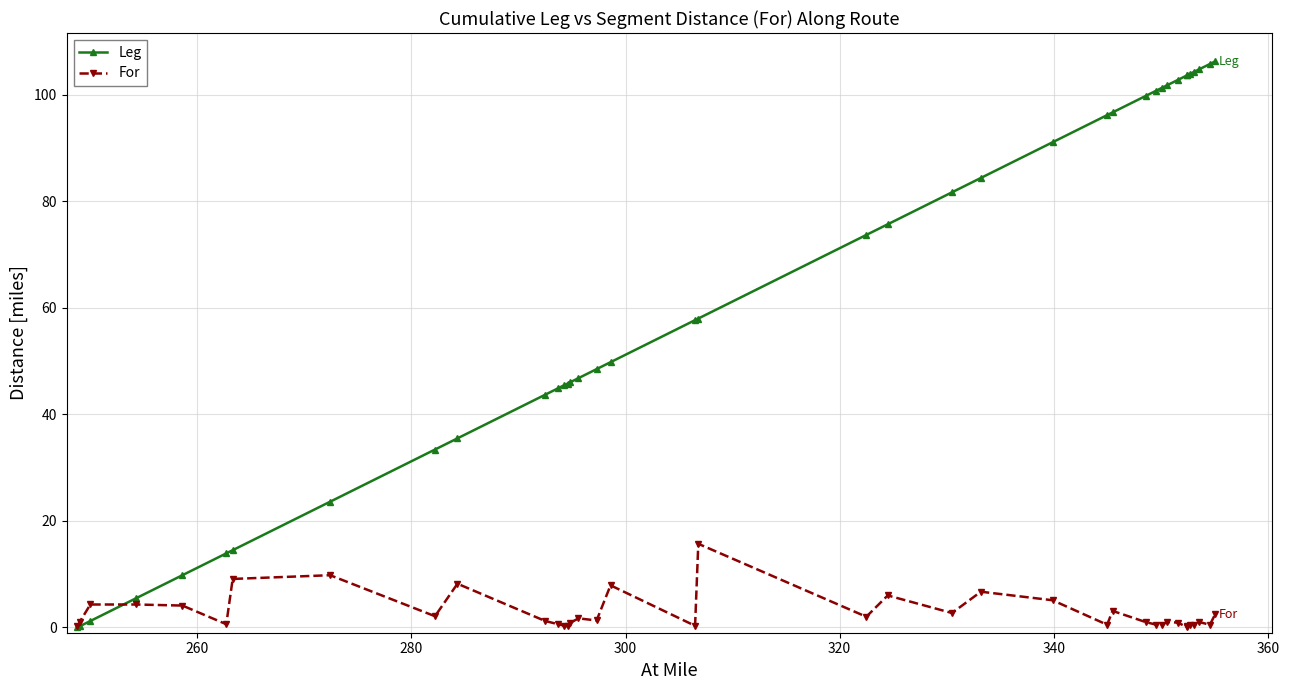

What is the difference between the maximum and minimum values in the For series?

15.7